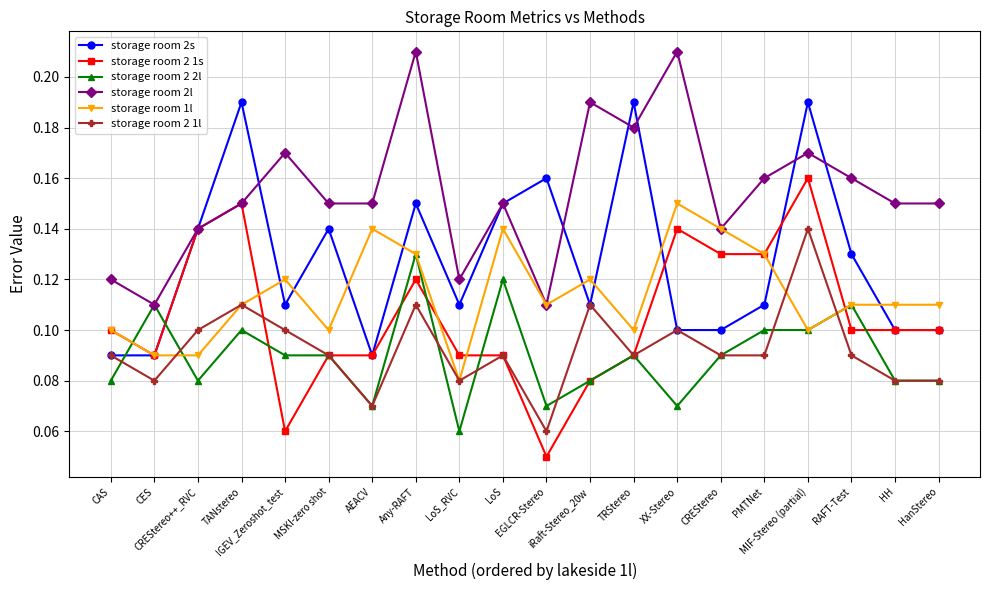

At which category is the sum across all series the highest?

MIF-Stereo (partial)